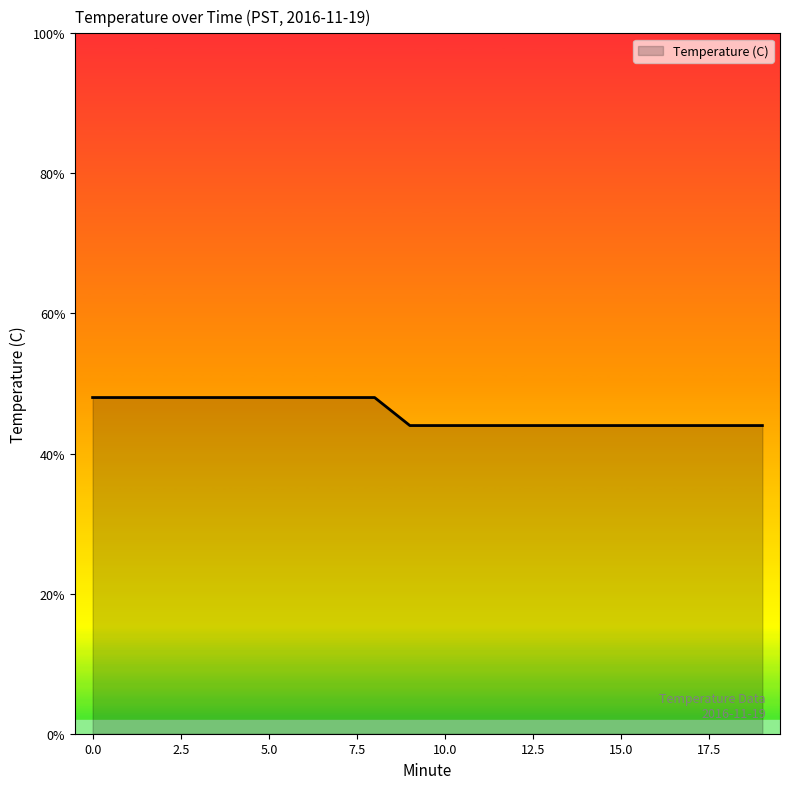

Reading left to right, extract all data points from this chart.

10.2	10.2	10.2	10.2	10.2	10.2	10.2	10.2	10.2	10.1	10.1	10.1	10.1	10.1	10.1	10.1	10.1	10.1	10.1	10.1